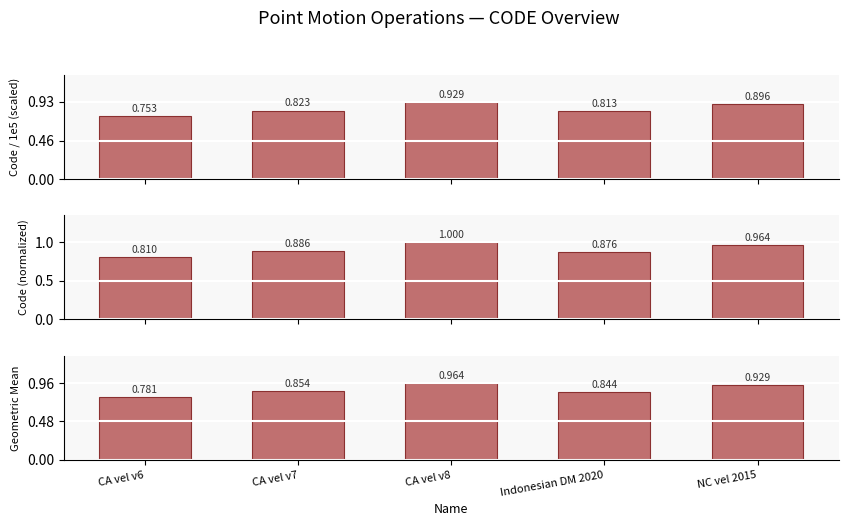

What is the spread (max minus min) of values at CA vel v7?

0.1